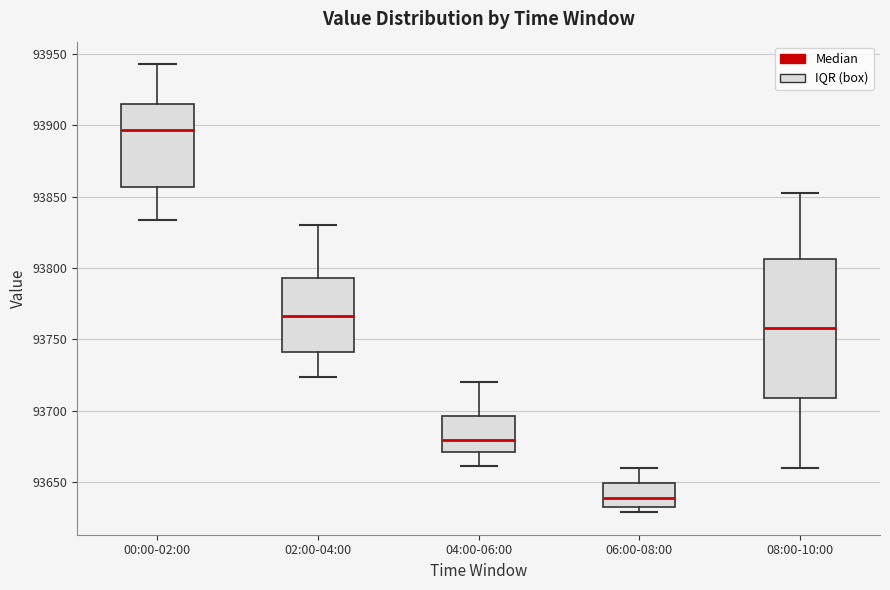

Where is the upper edge of the box for 06:00-08:00 on the y-axis? The values are not printed on the chart, so give them approximately, as read against the axis.

93650